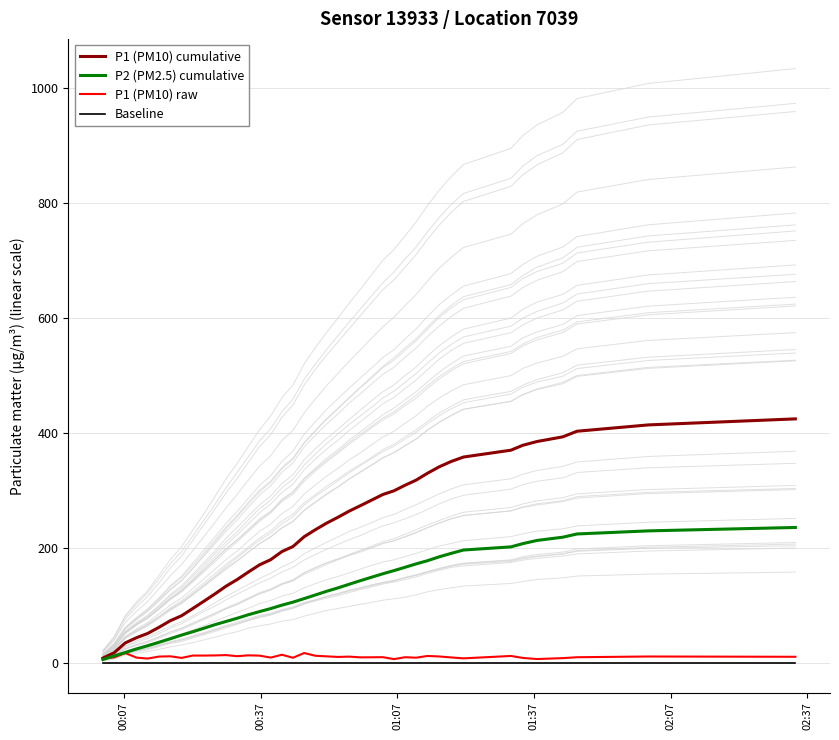

What is the value of the P2 (PM2.5) cumulative point at the 26th from the left?

155.0